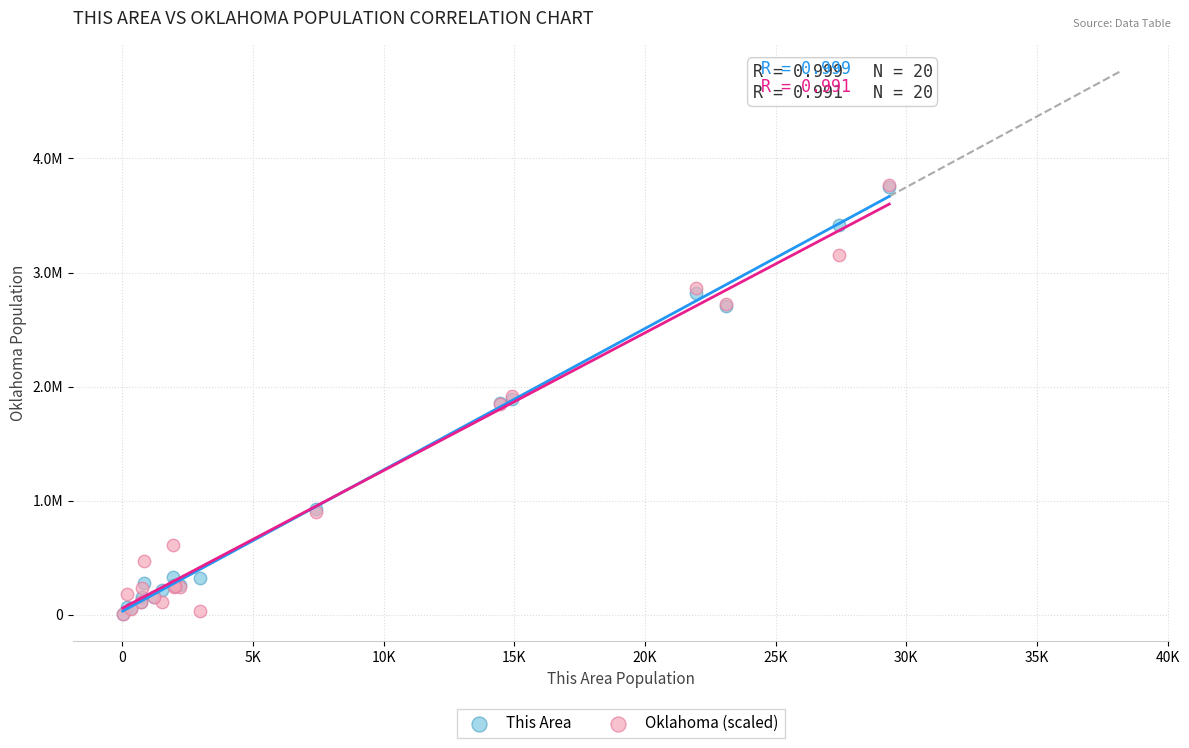

What are all the series names shown in the legend?

This Area, Oklahoma (scaled)